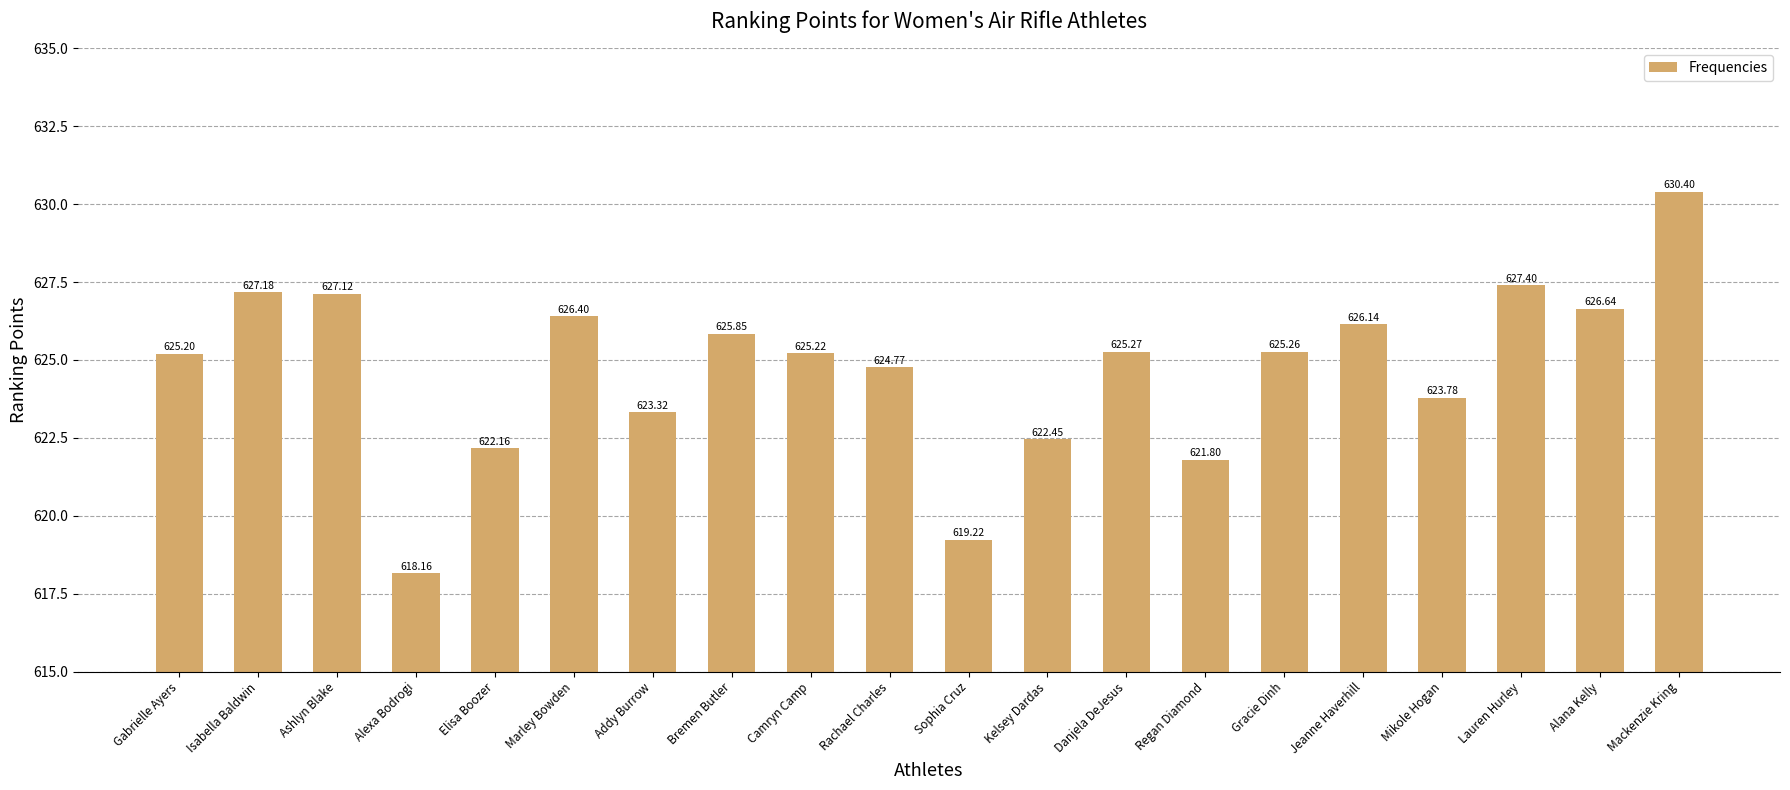

The value at Danjela DeJesus is 625.3. True or false?

True